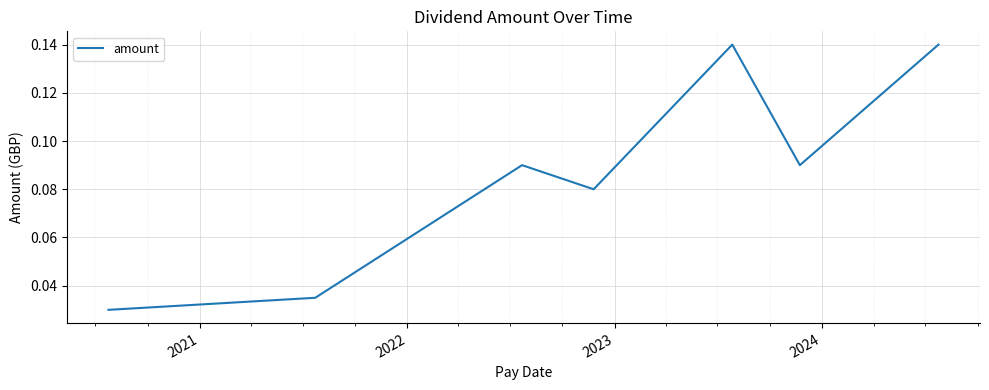

How many lines are shown in the chart?

1